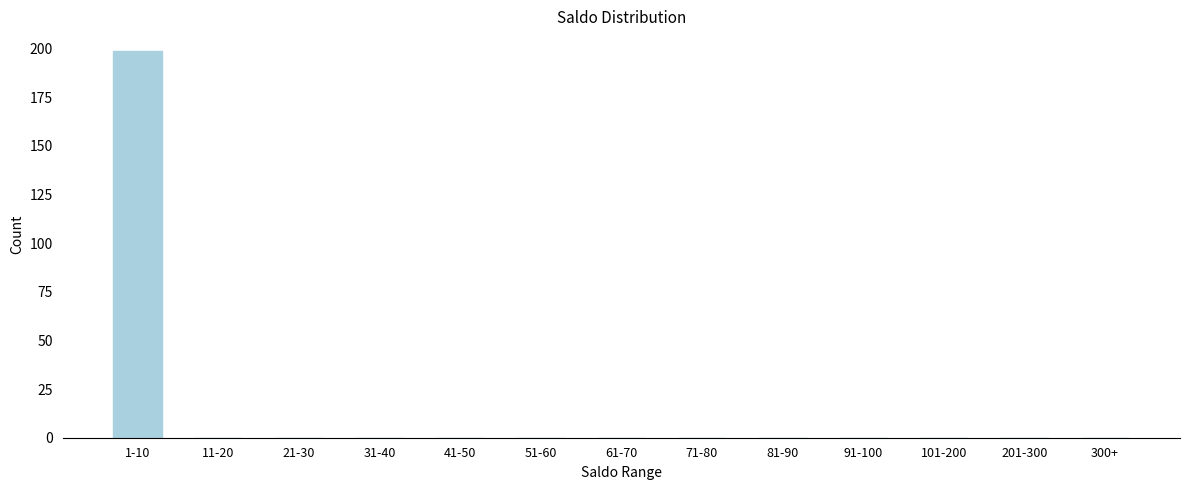

Reading right to left, extract all data points from this chart.

300+=0	201-300=0	101-200=0	91-100=0	81-90=0	71-80=0	61-70=0	51-60=0	41-50=0	31-40=0	21-30=0	11-20=0	1-10=199